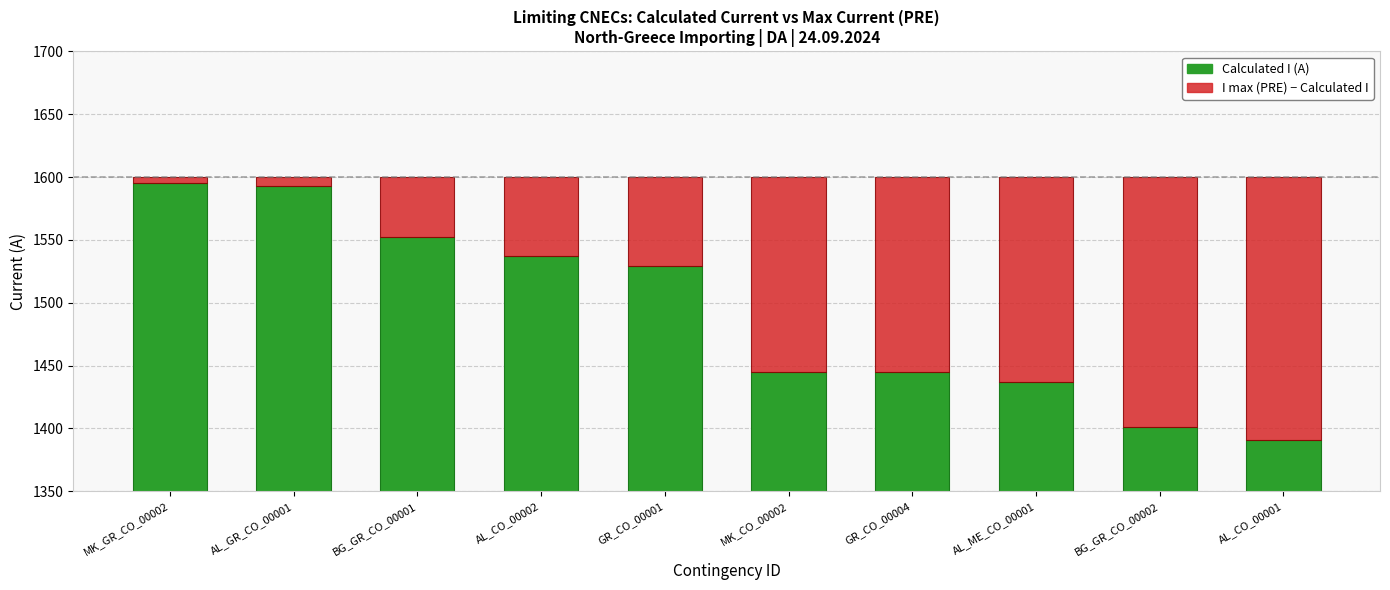

At AL_CO_00001, list the series in order from largest to smallest.

Calculated I (A), I max (PRE) - Calculated I